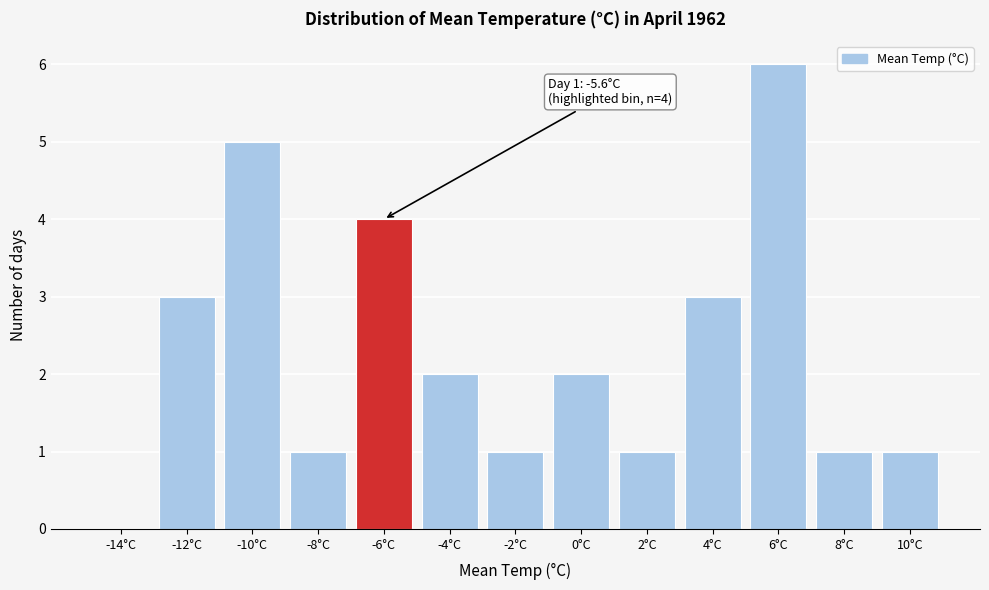

Reading left to right, what are all the values shown in this chart?

-14°C=0	-12°C=3	-10°C=5	-8°C=1	-6°C=4	-4°C=2	-2°C=1	0°C=2	2°C=1	4°C=3	6°C=6	8°C=1	10°C=1